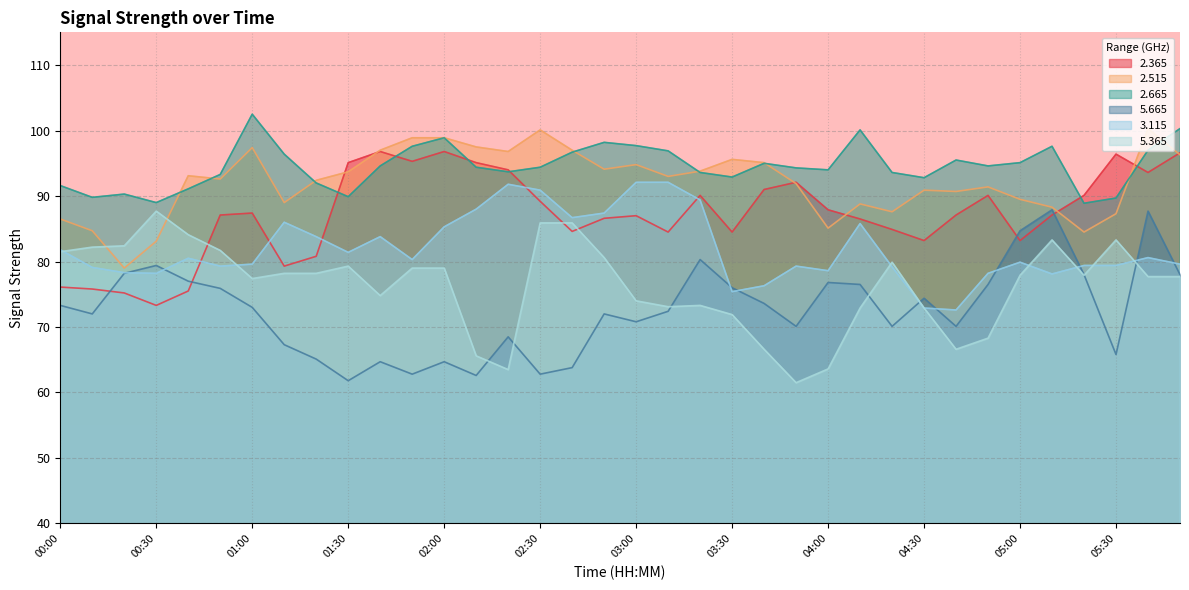

Does the chart have visible grid lines?

Yes